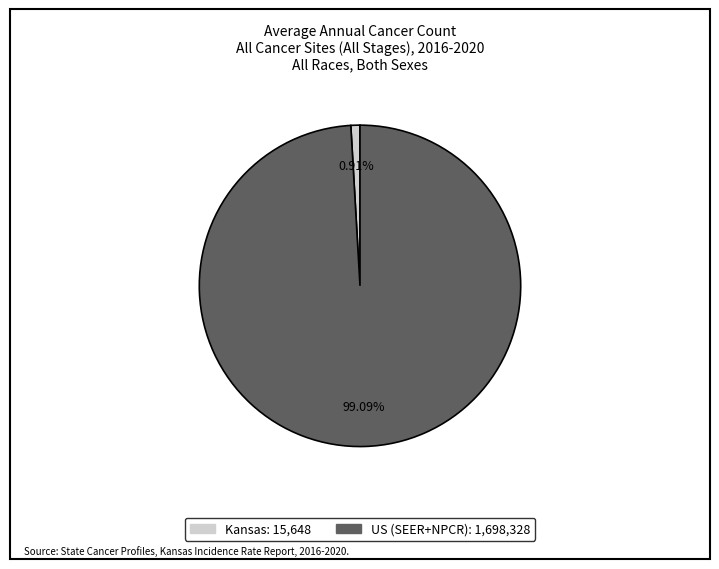

Between Kansas and US (SEER+NPCR), which is larger?

US (SEER+NPCR)